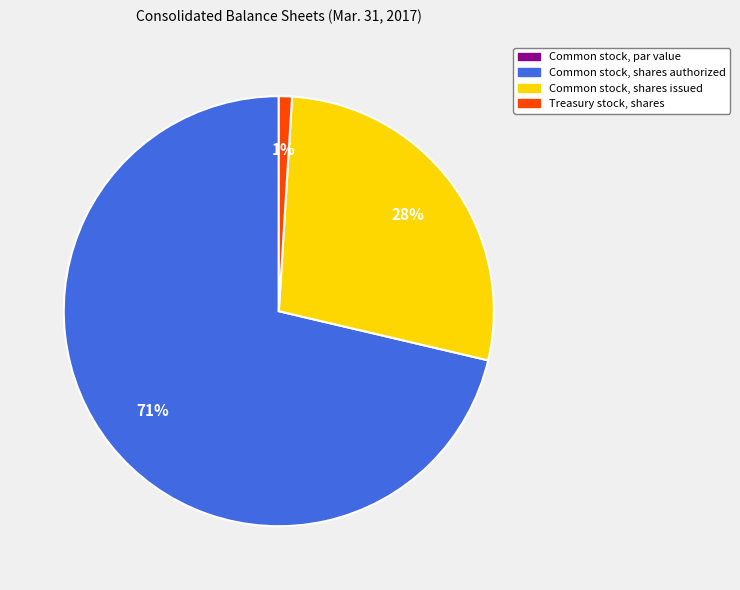

To the nearest percent, what percentage of the pie is Treasury stock, shares?

1%